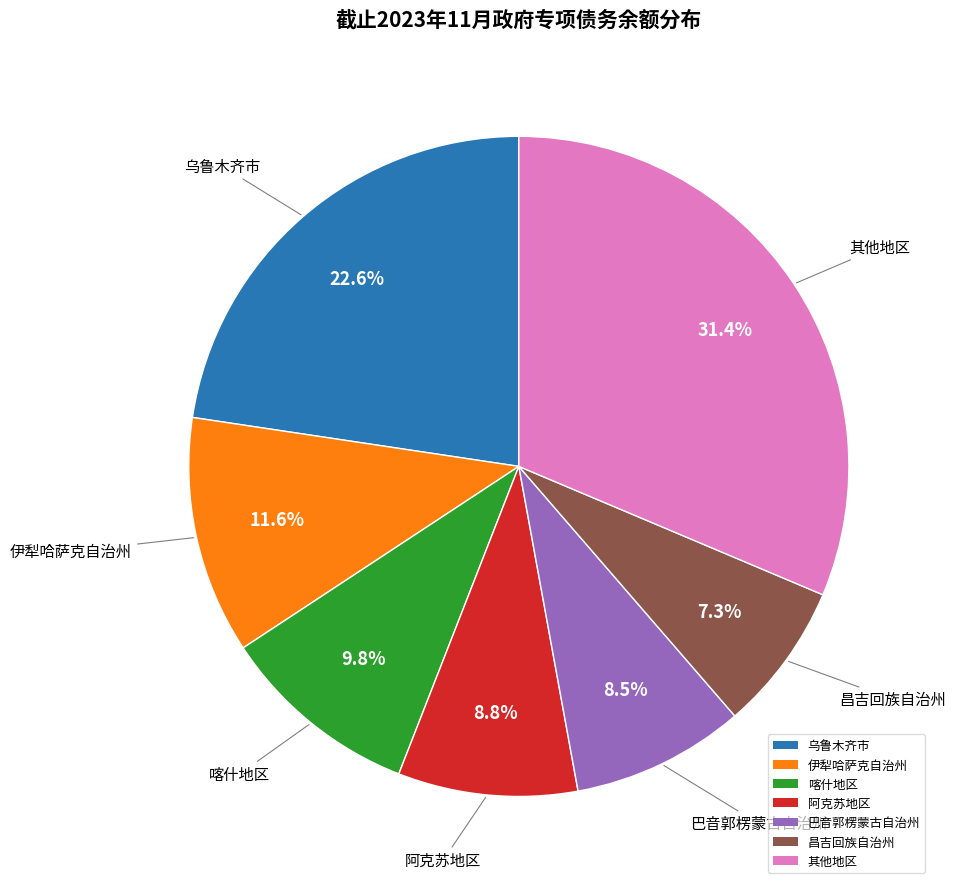

Between 喀什地区 and 昌吉回族自治州, which is larger?

喀什地区